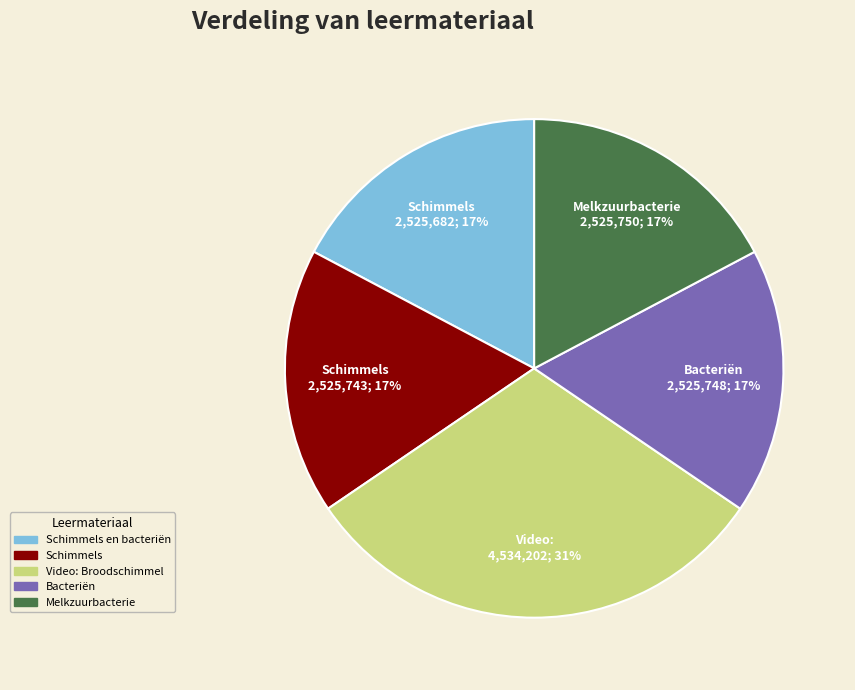

Is there any slice that represents more than half of the pie?

No